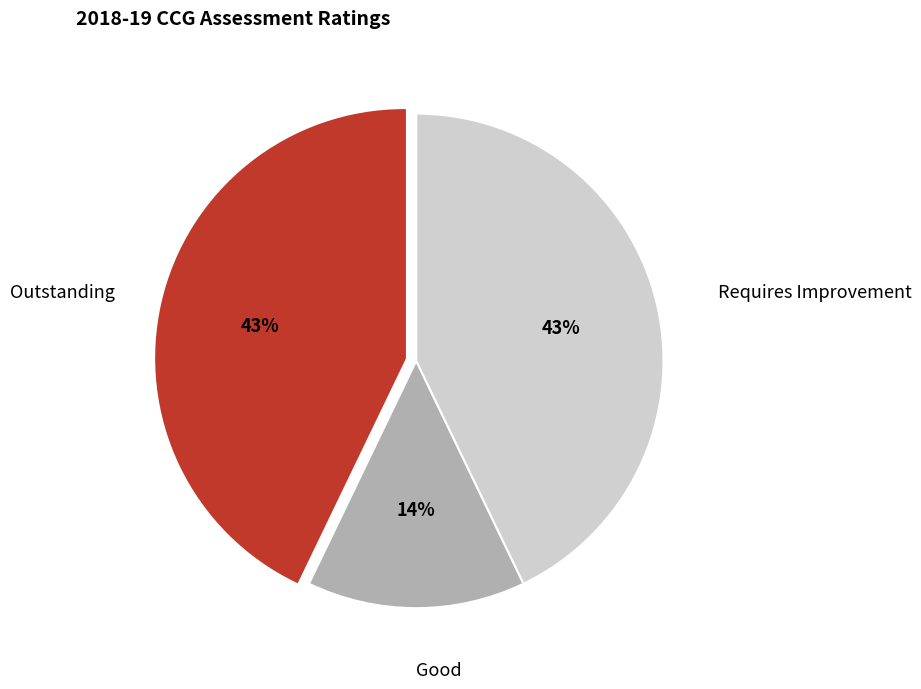

To the nearest percent, what is the average slice percentage?

33%